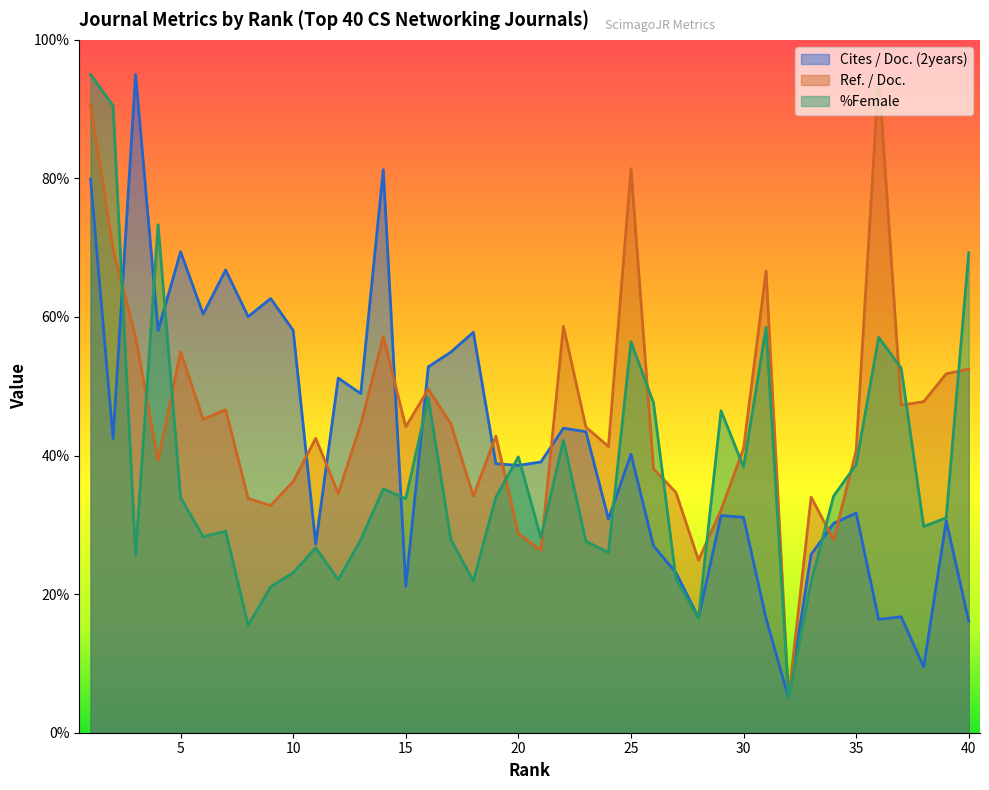

In %Female, how many points are lower than both neighbors (excluding endpoints)?

12